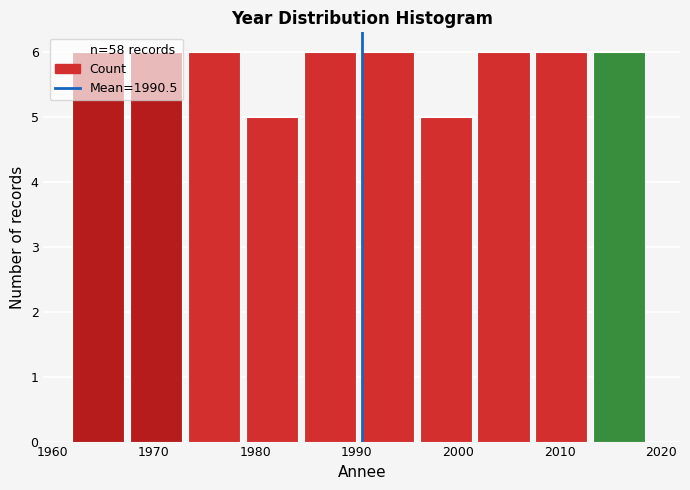

What is the height of the bar covering 1996.2 to 2001.9 on the x-axis? Neither the bar edges nor the heights are printed on the chart, so give them approximately, as read against the axes.

5